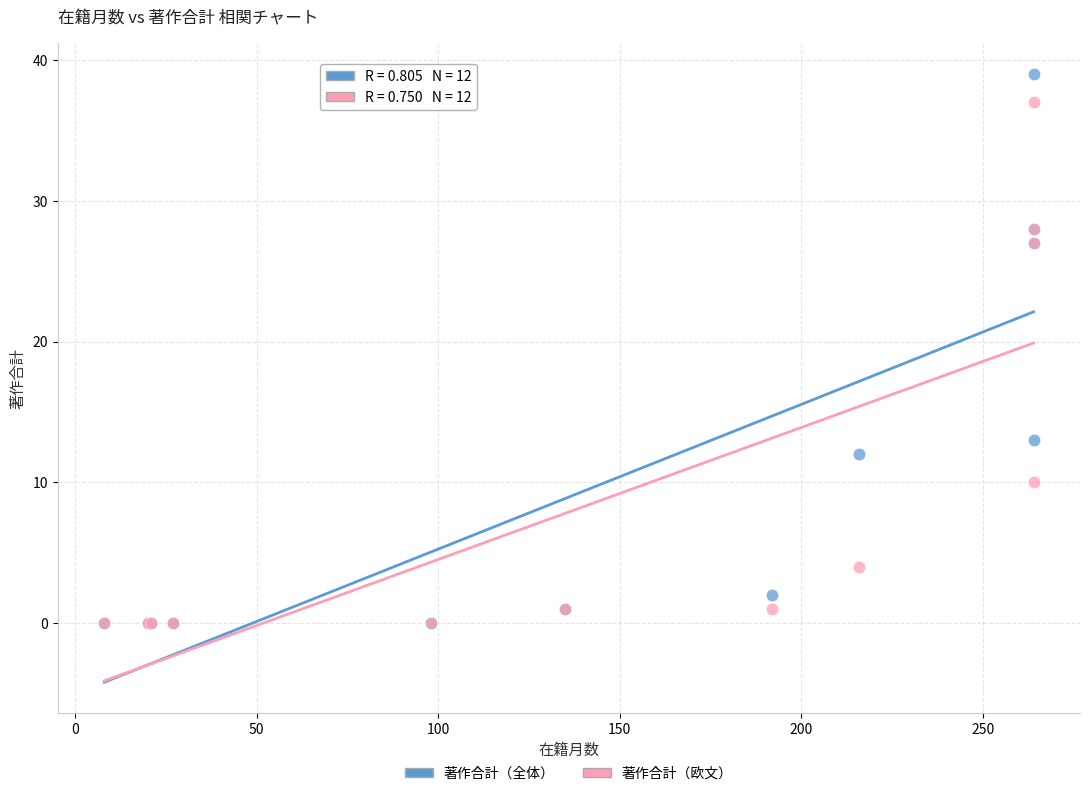

Across all series, what Y value is closest to 19?

13